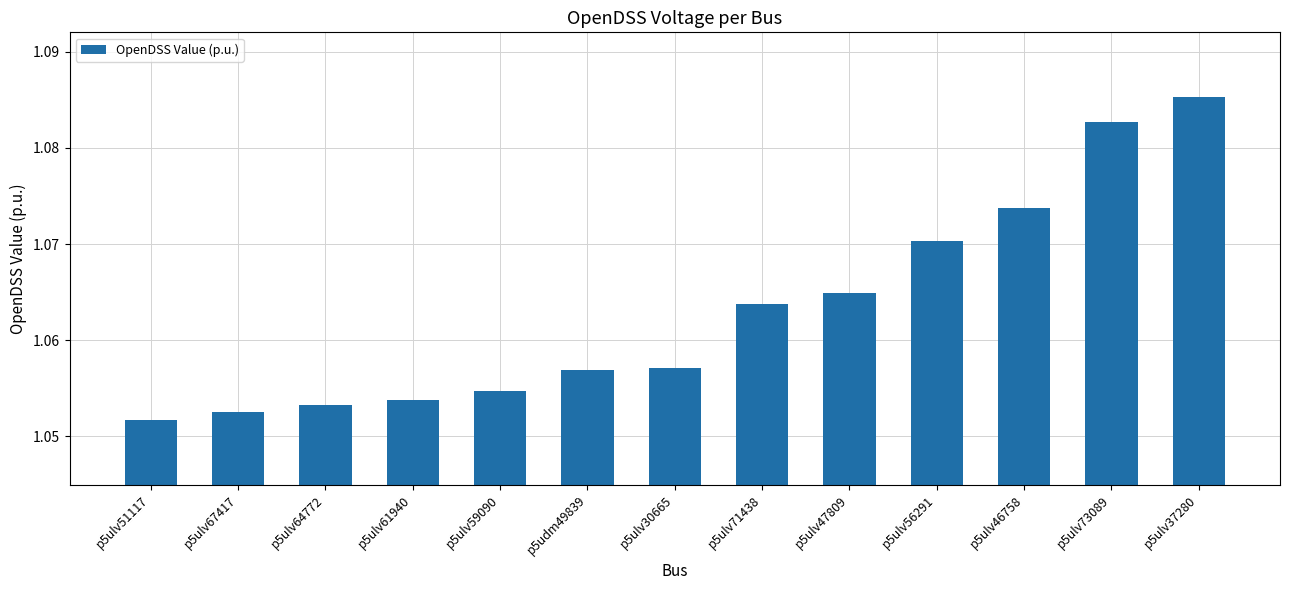

What is the label of the 11th bar from the left?

p5ulv46758